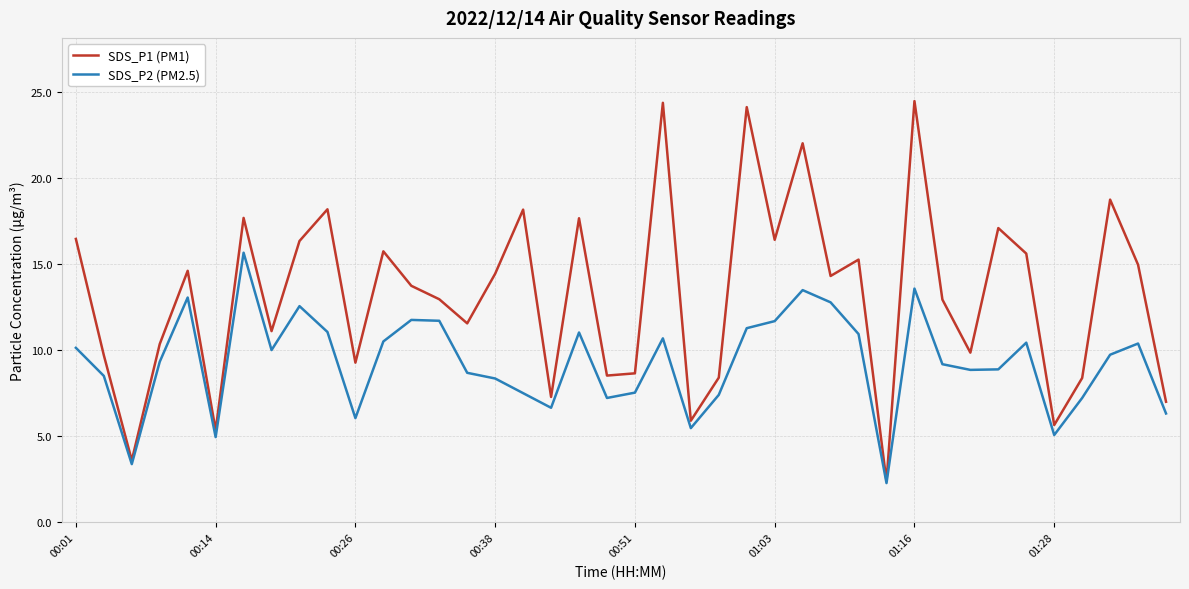

How many values in the SDS_P2 (PM2.5) series exceed 9?

22